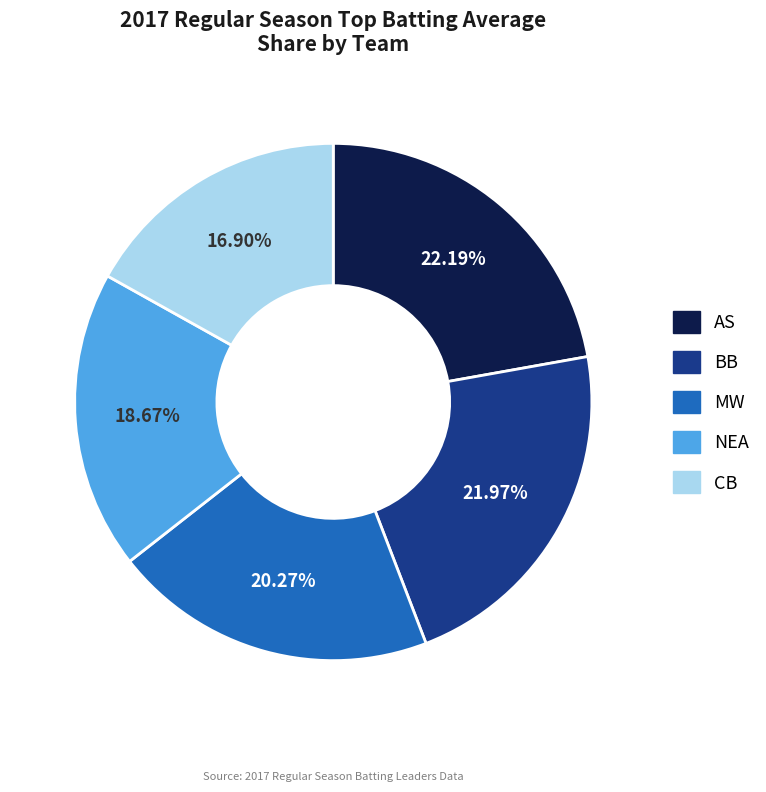

Is there any slice that represents more than half of the pie?

No